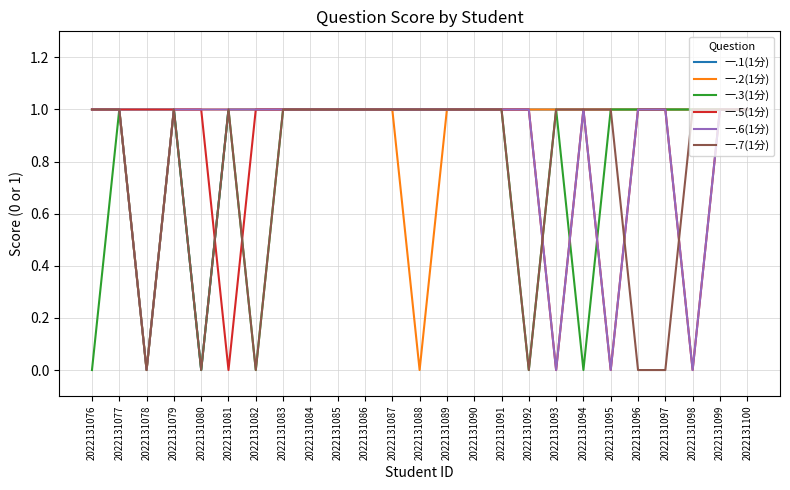

What is the total value across all series at 2022131088?

5